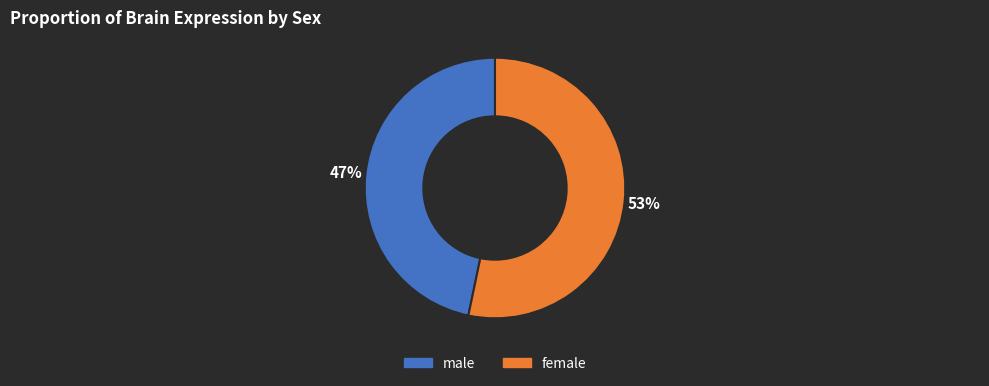

True or false: female accounts for 44% of the total.

False